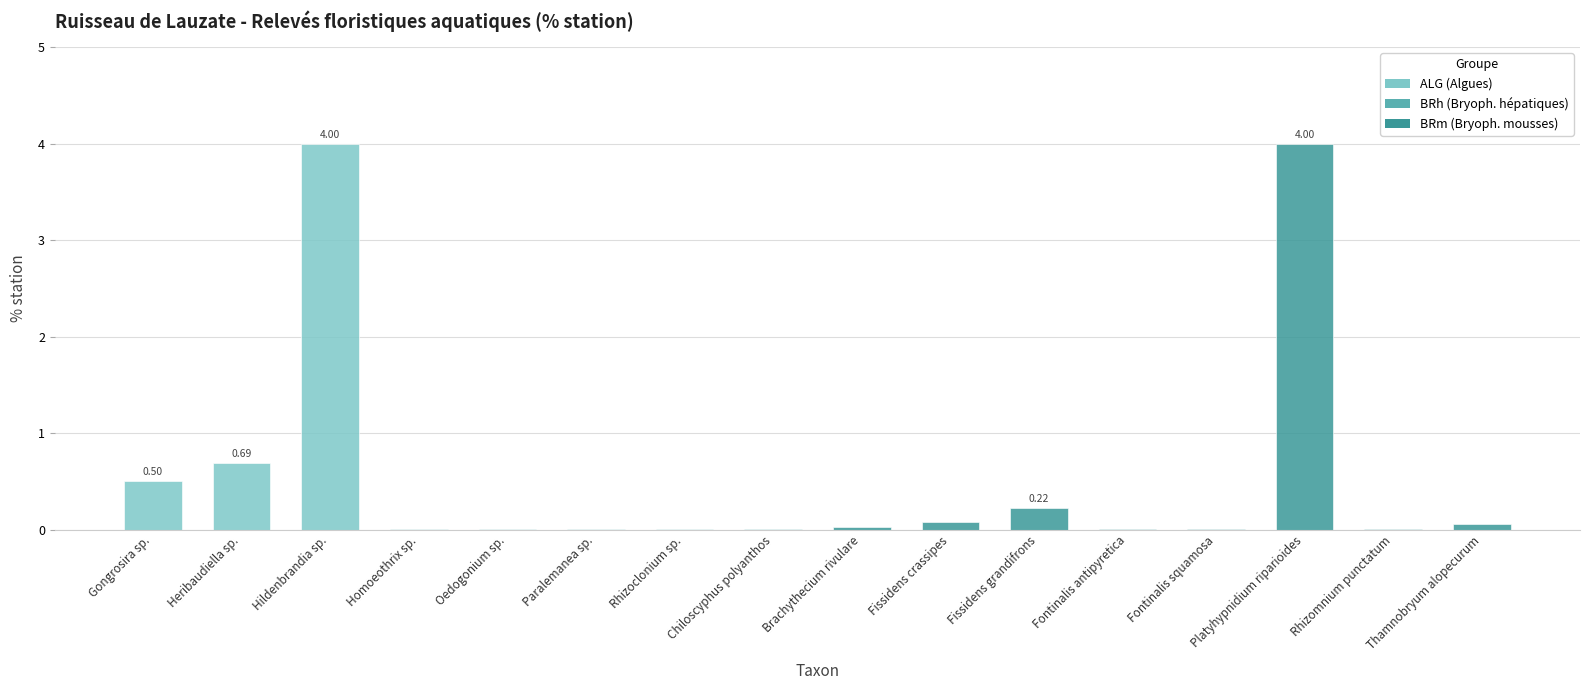

The value at Fissidens crassipes is 0.1. True or false?

True